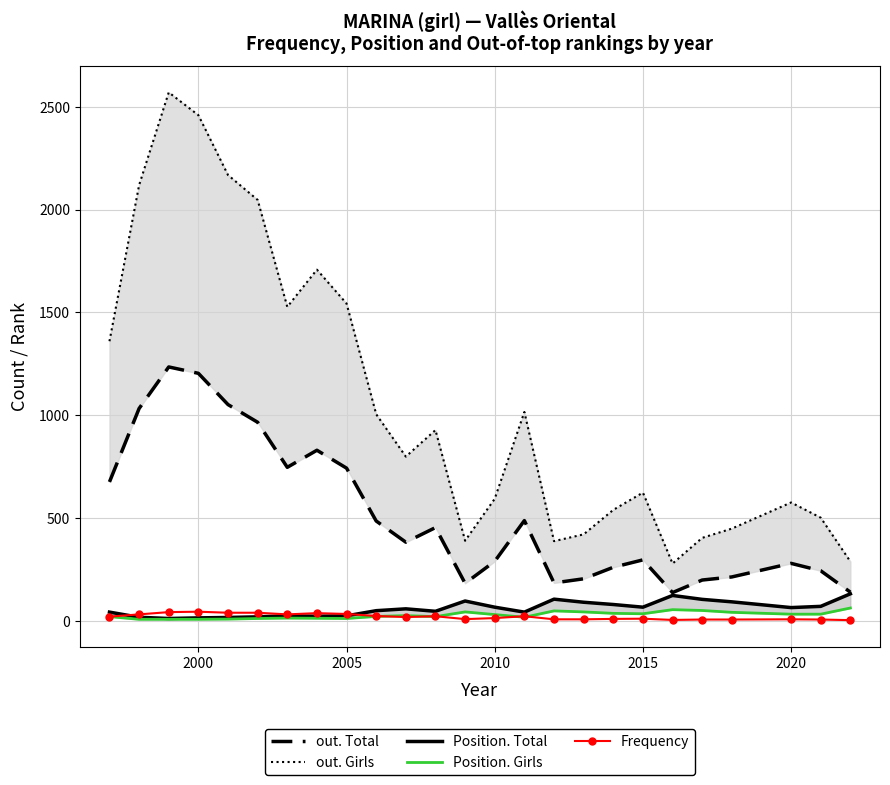

Reading left to right, what are all the values shown in this chart?

out. Total: 676	1033	1235	1204	1052	966	747	830	743	486	383	454	183	290	488	185	205	261	297	138	199	214	280	244	140
out. Girls: 1360	2119	2570	2459	2168	2047	1527	1708	1543	1005	799	928	390	594	1016	388	421	540	624	279	404	449	576	502	289
Position. Total: 43	18	12	15	17	20	25	23	25	50	59	47	97	67	43	106	91	80	67	124	105	93	65	71	132
Position. Girls: 21	8	8	8	9	12	14	13	12	22	26	21	44	31	18	49	44	37	35	55	51	42	33	33	63
Frequency: 21	32	43	45	40	40	32	38	34	24	19	23	9	14	23	8	8	10	11	5	7	7	8	7	4